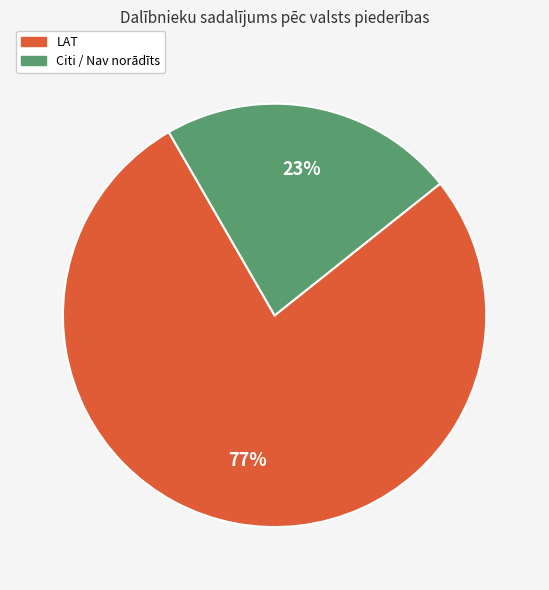

Is there any slice that represents more than half of the pie?

Yes